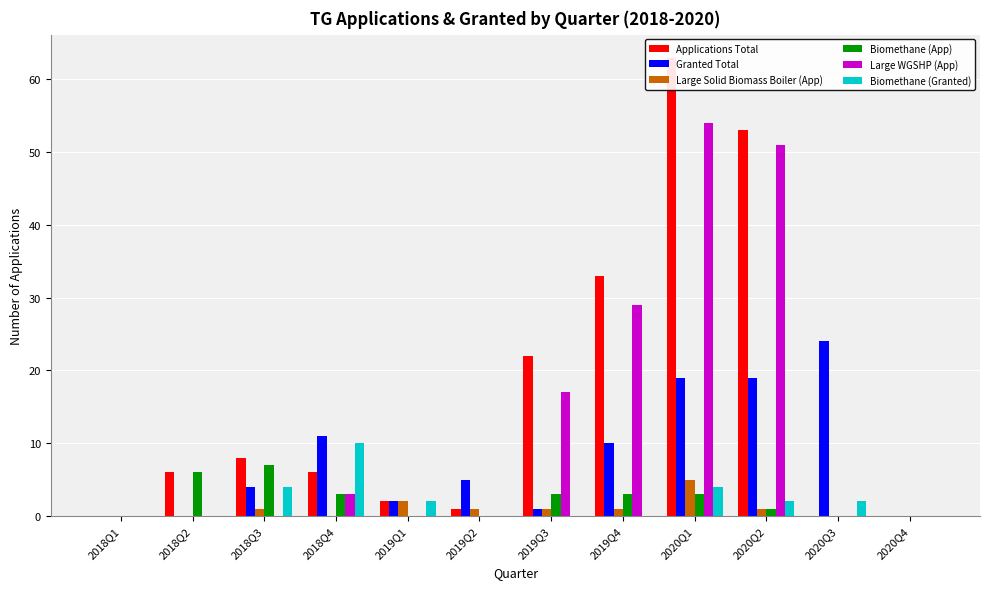

At which category is the sum across all series the highest?

2020Q1